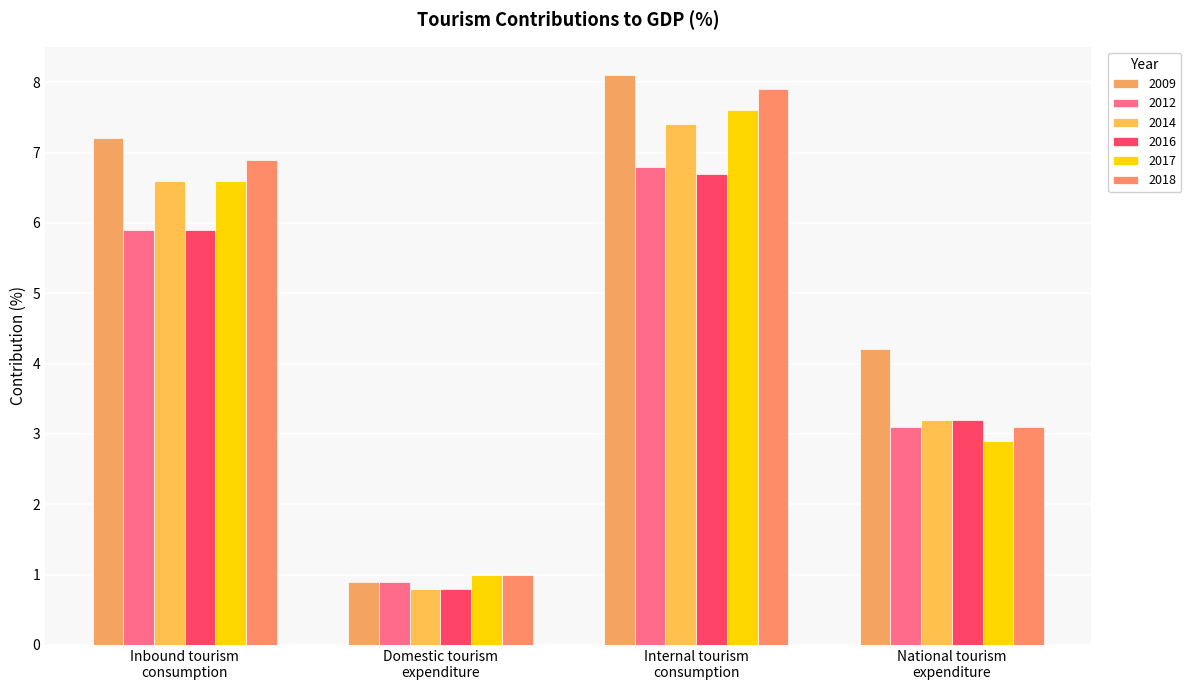

What is the minimum value shown in the chart?

0.8